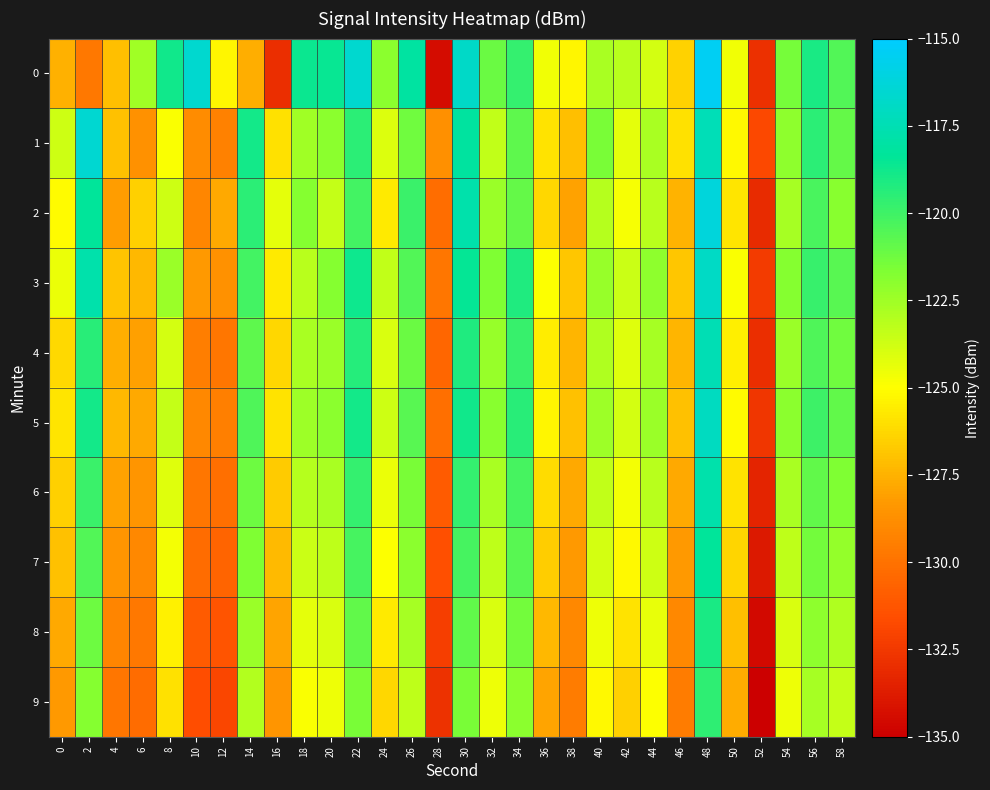

Rank the series at 36 from lowest to highest value.

9, 8, 7, 2, 6, 1, 4, 5, 3, 0